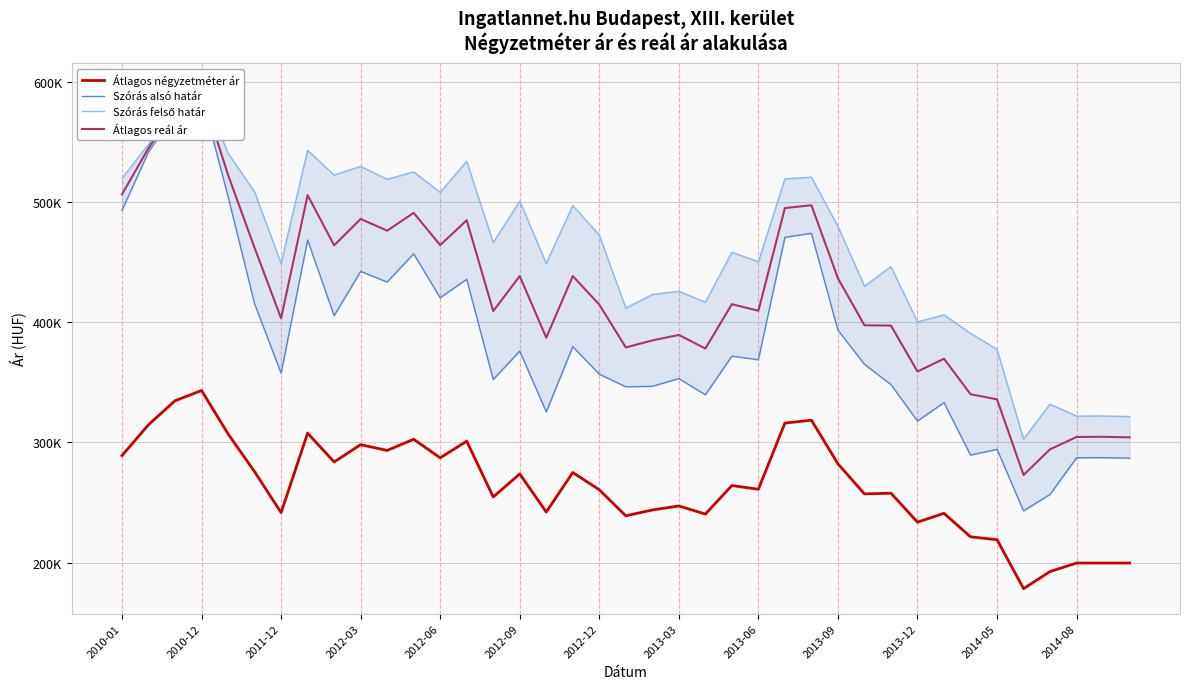

What position from the left is 35?

36